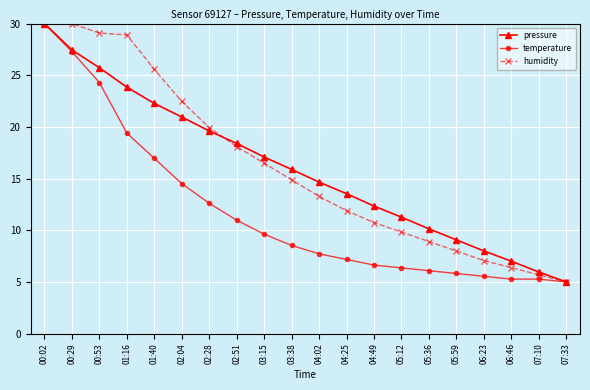

At 04:02, list the series in order from largest to smallest.

pressure, humidity, temperature